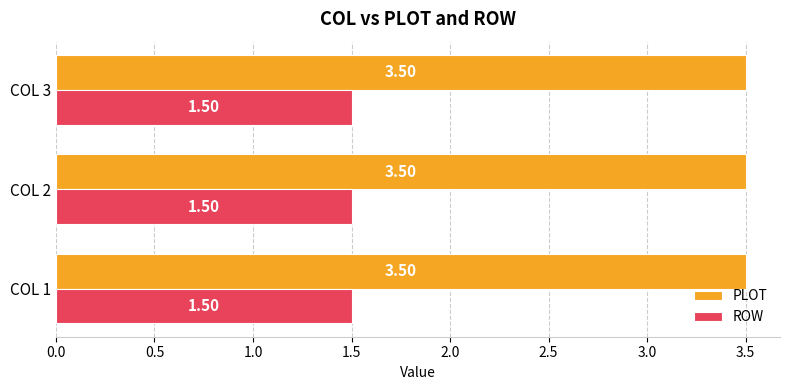

Rank the series by their average value, from highest to lowest.

PLOT, ROW